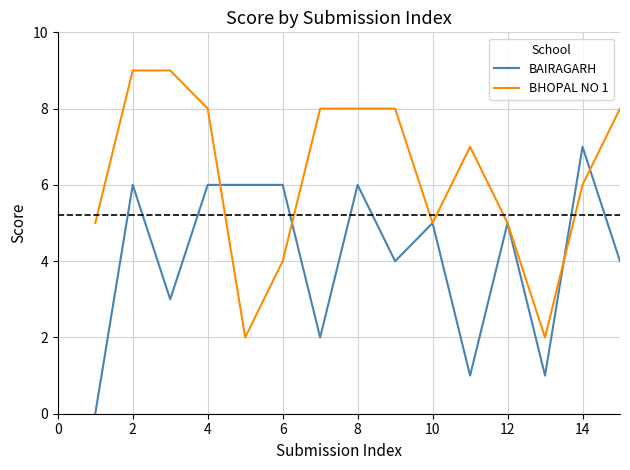

Which series has the largest total across all categories?

BHOPAL NO 1